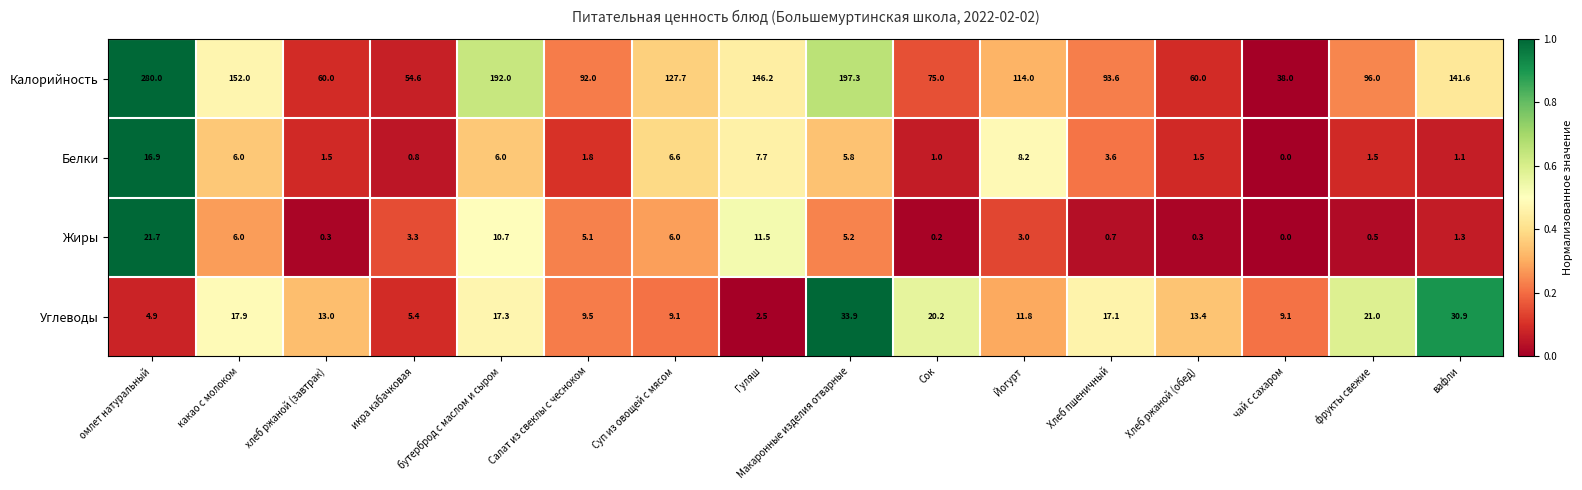

What is the difference between the highest and lowest values at Хлеб ржаной (обед)?

59.7